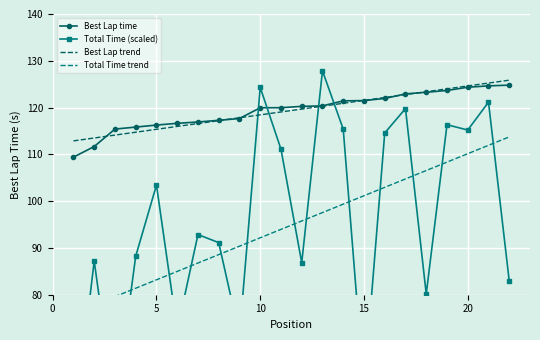

Reading right to left, extract all data points from this chart.

Best Lap time: 124.8	124.6	124.3	123.7	123.3	122.9	121.9	121.5	121.4	120.4	120.3	120.0	120.0	117.7	117.3	116.9	116.6	116.3	115.8	115.4	111.7	109.4
Total Time (scaled): 82.9	121.2	115.2	116.3	80.1	119.8	114.6	59.8	115.4	127.8	86.9	111.1	124.3	71.4	91.1	92.9	72.4	103.4	88.2	55.1	87.2	49.8
Best Lap trend: 125.9	125.2	124.6	124.0	123.4	122.8	122.2	121.5	120.9	120.3	119.7	119.1	118.4	117.8	117.2	116.6	116.0	115.4	114.7	114.1	113.5	112.9
Total Time trend: 113.7	111.9	110.1	108.3	106.5	104.7	103.0	101.2	99.4	97.6	95.8	94.0	92.2	90.4	88.6	86.8	85.0	83.2	81.4	79.6	77.8	76.0